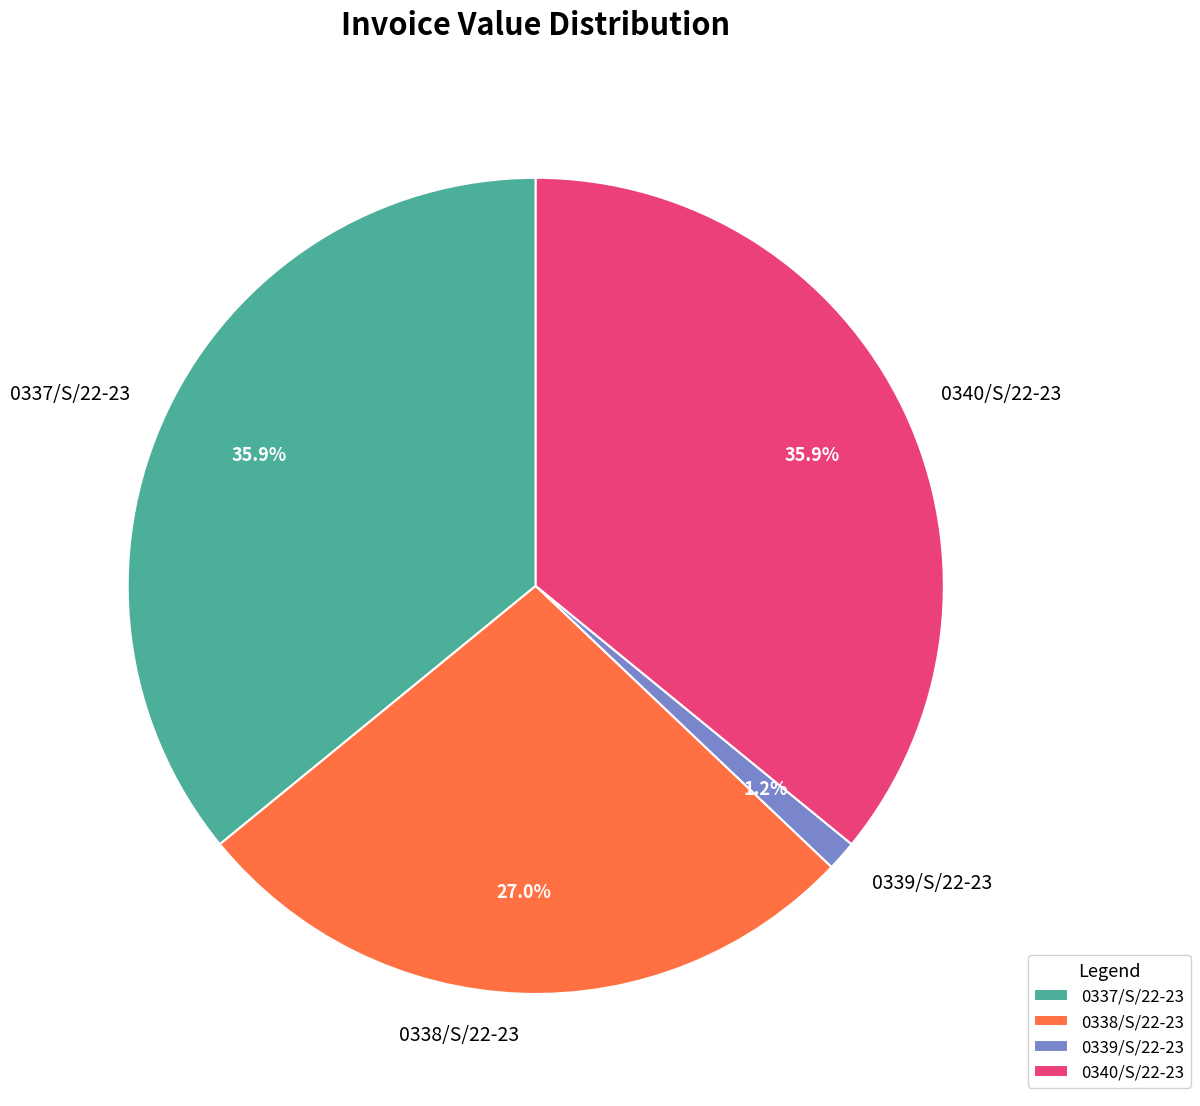

Does 0339/S/22-23 represent more than half of the total?

No